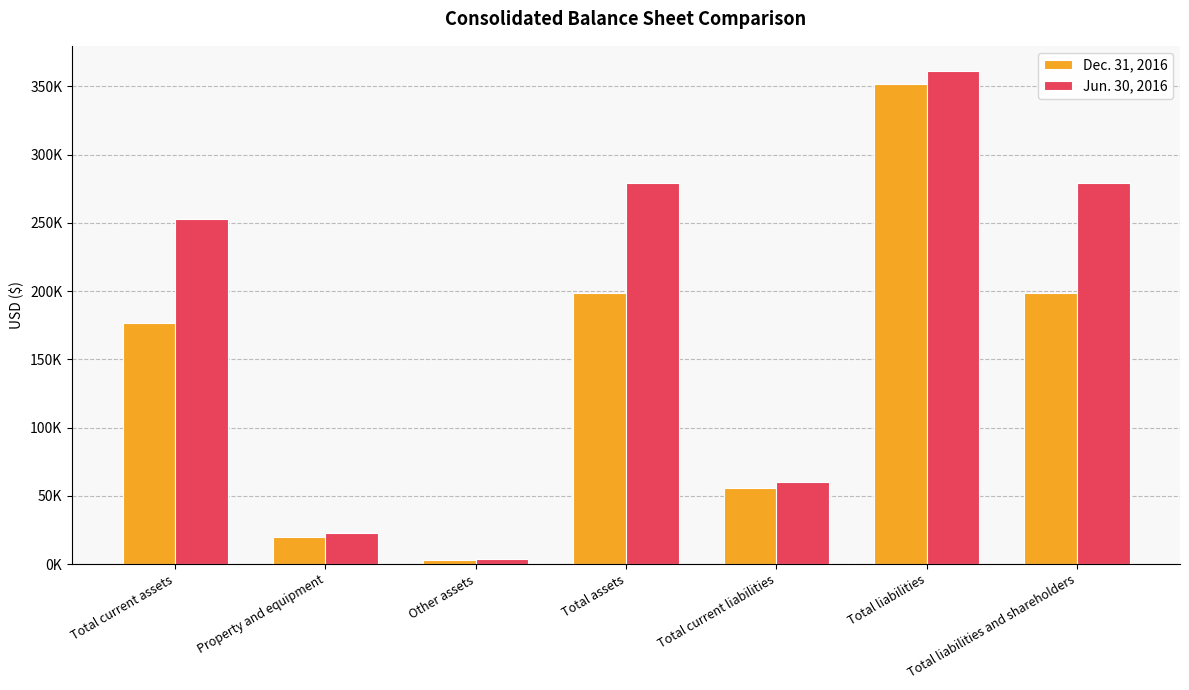

At which category is the sum across all series the highest?

Total liabilities